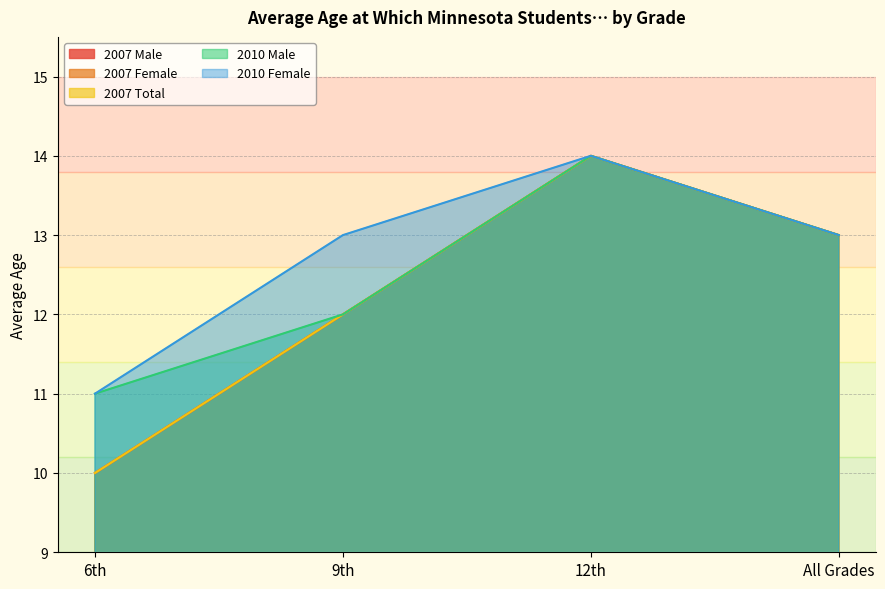

How many 2007 Male values are between 12 and 14?

3